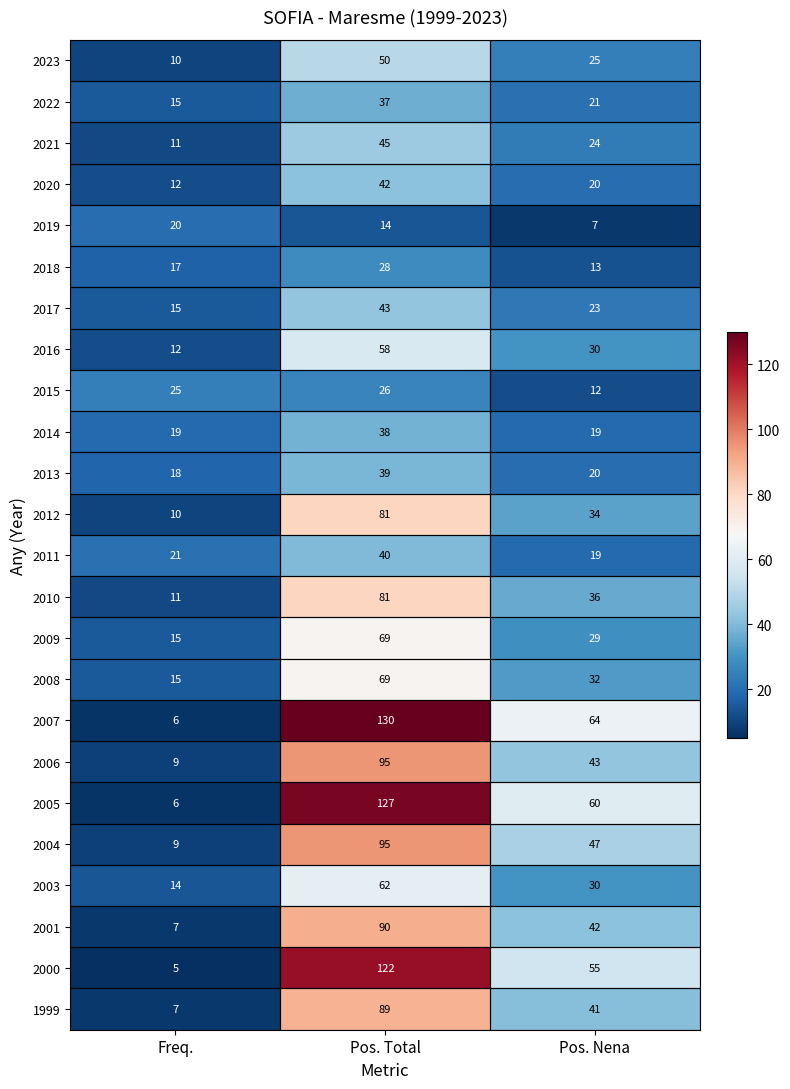

Count the 2016 values in the range 12 to 58.

3